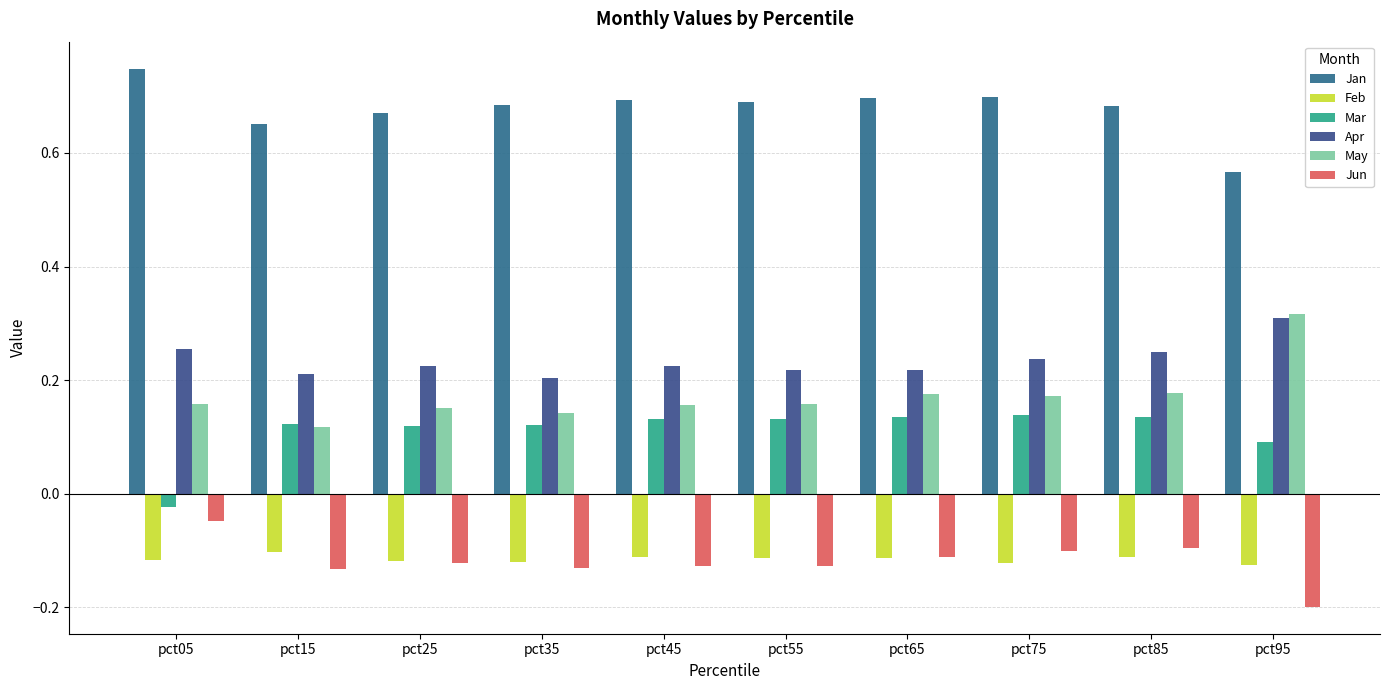

What are all the series names shown in the legend?

Jan, Feb, Mar, Apr, May, Jun